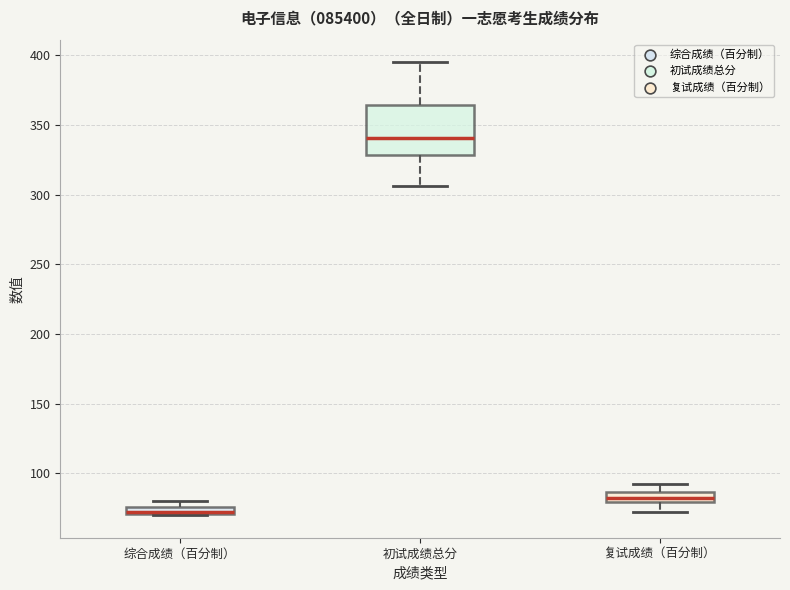

Which box is the tallest, from its lower edge to its upper edge?

初试成绩总分